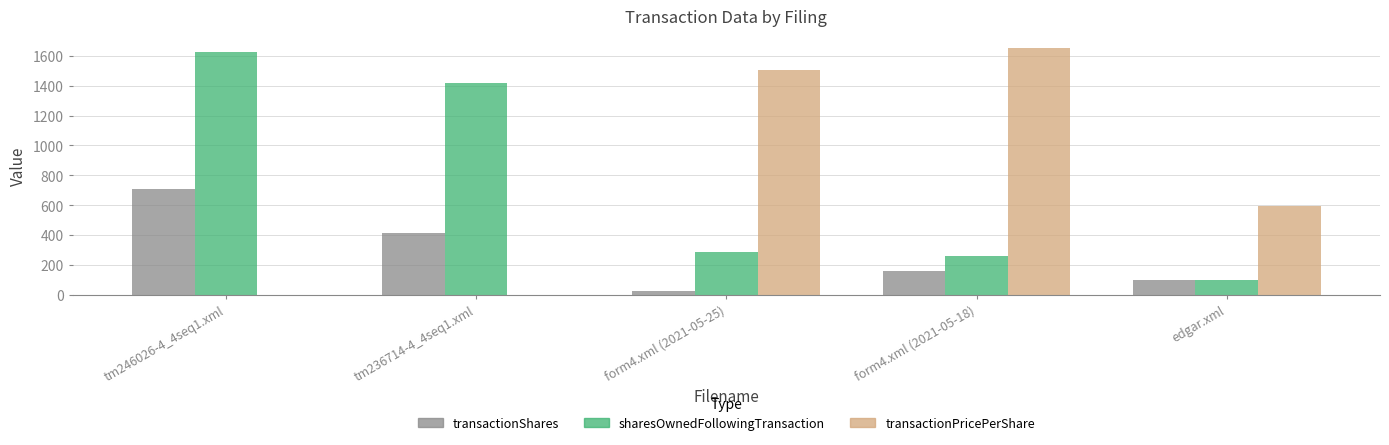

At which label does transactionShares reach its peak?

tm246026-4_4seq1.xml